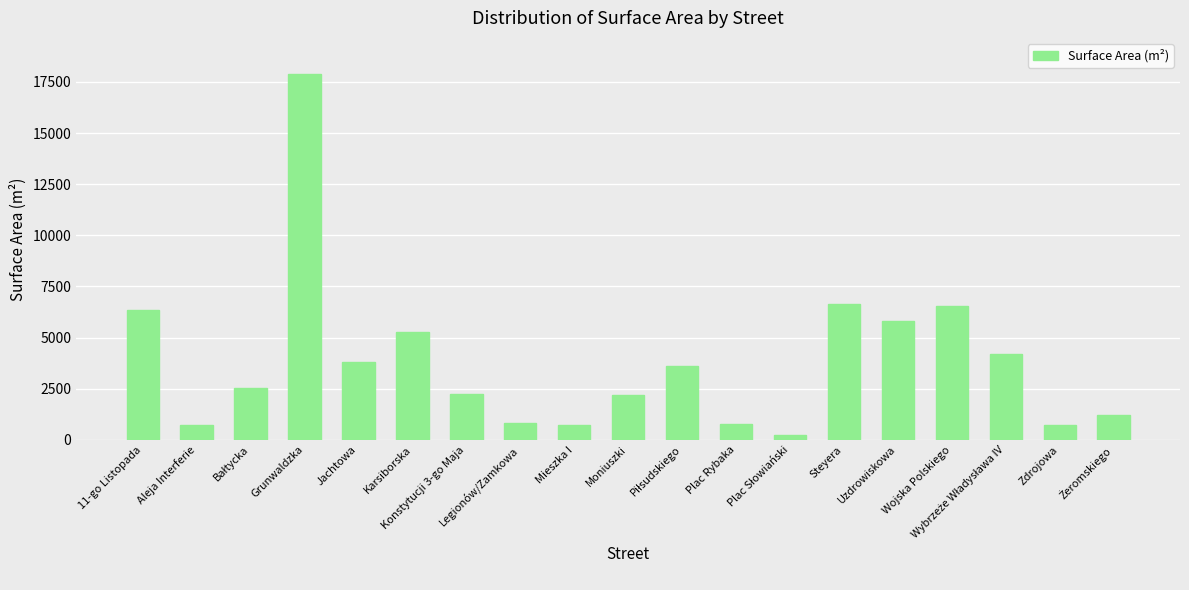

What is the difference between the maximum and second lowest values?

17158.0